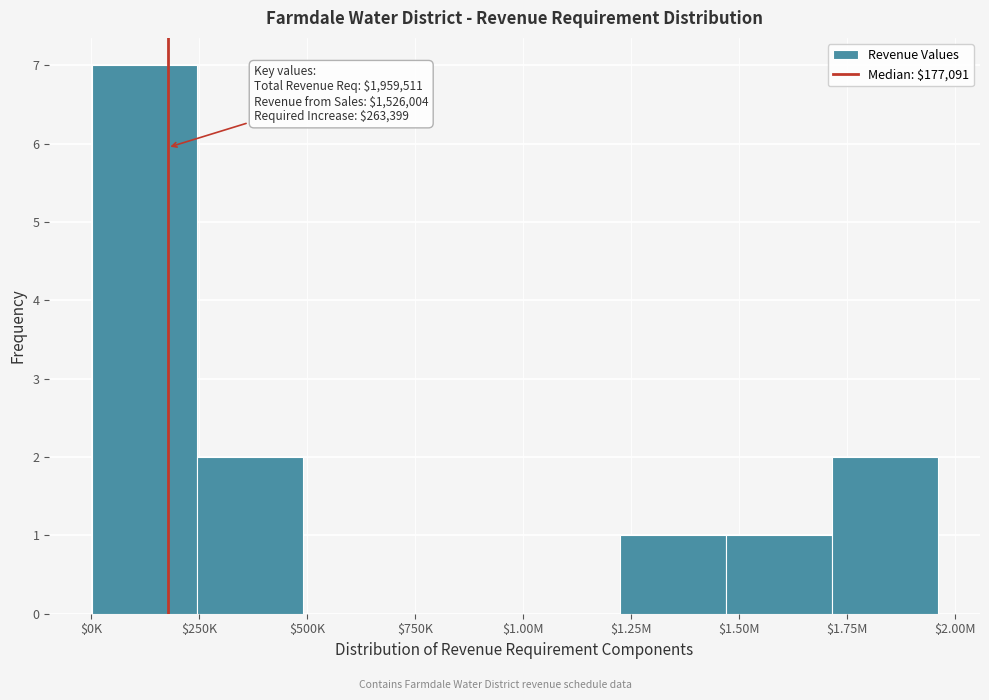

What is the sum of all values?

13